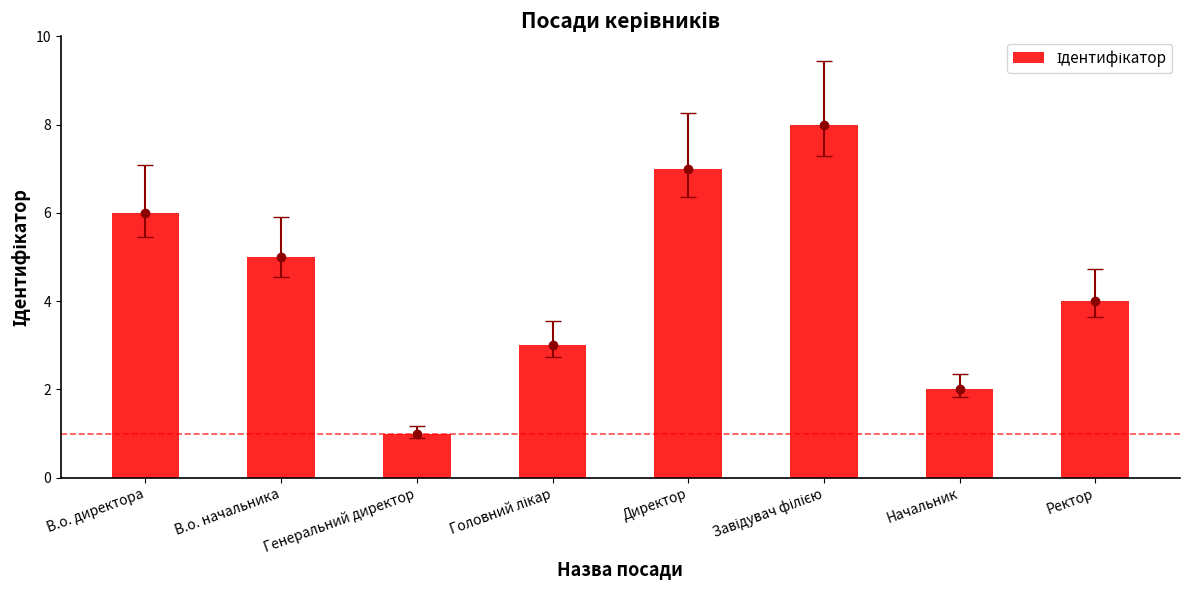

What position from the left is В.о. директора?

1